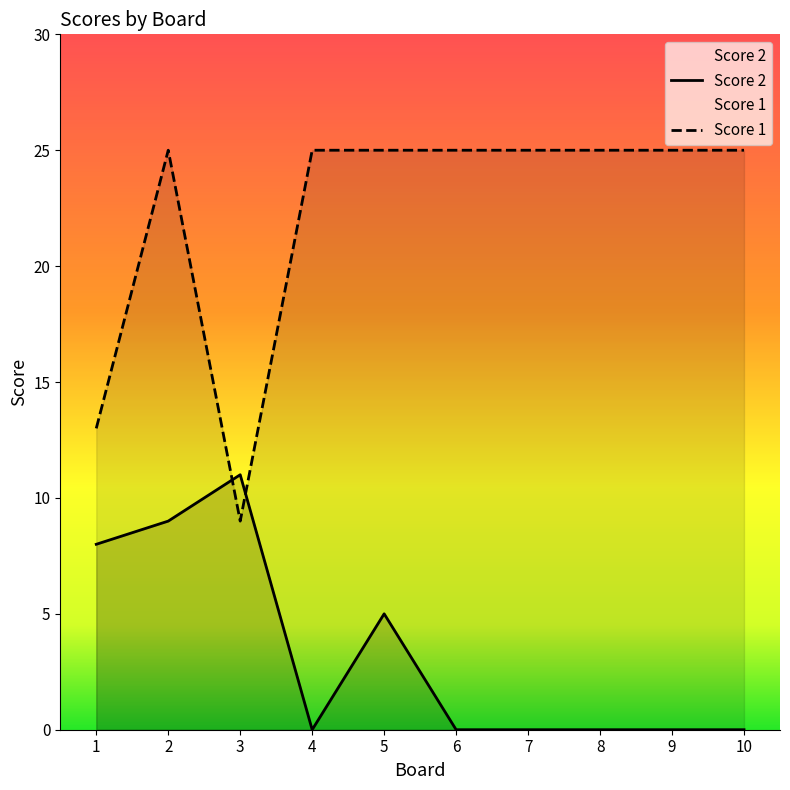

Which has a higher value, 3 or 8?

3